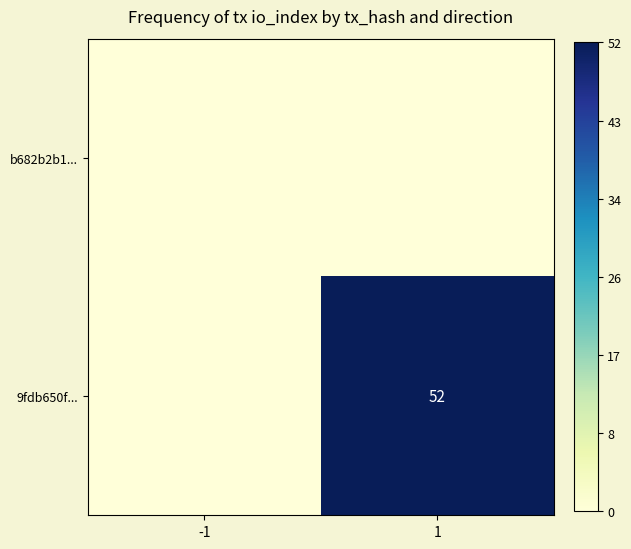

Which series has the largest total across all categories?

9fdb650f...